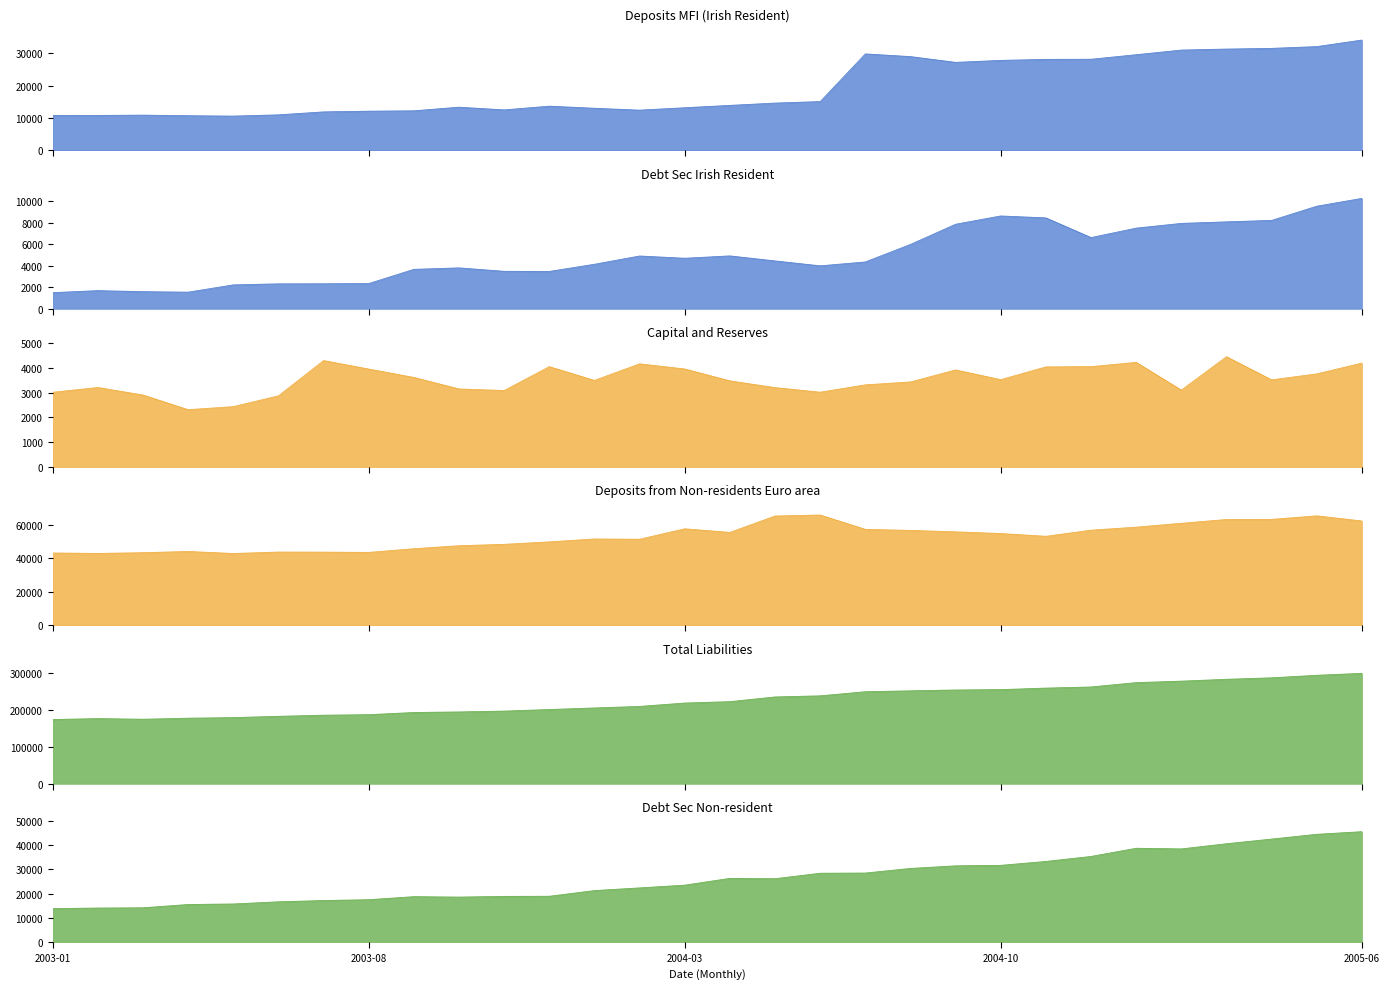

What is the minimum value for Deposits MFI?

10599